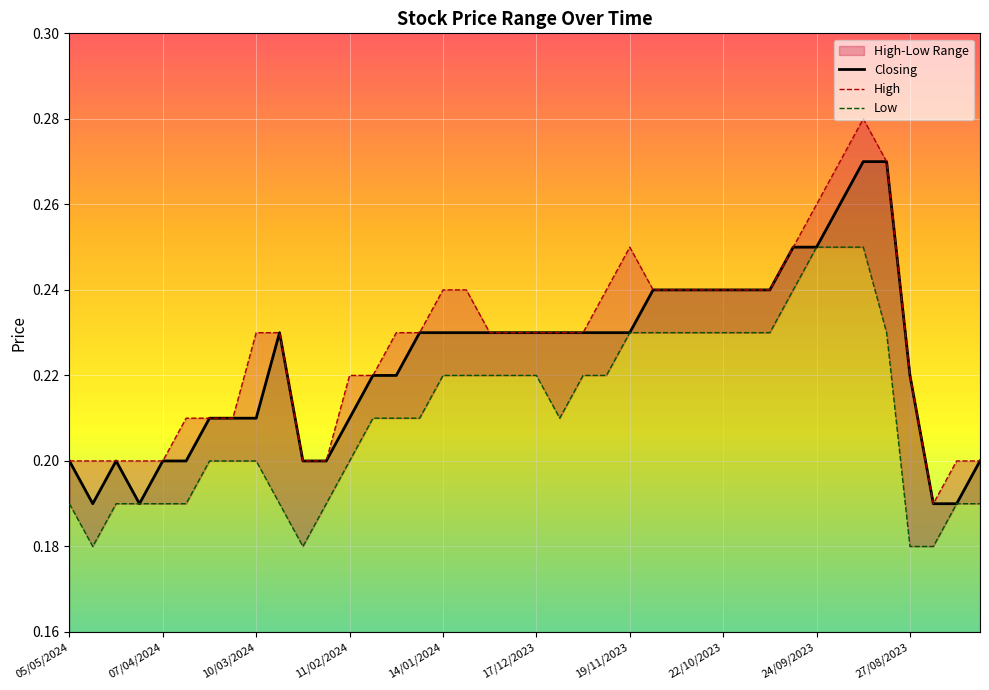

What is the average value of the Low series?

0.2